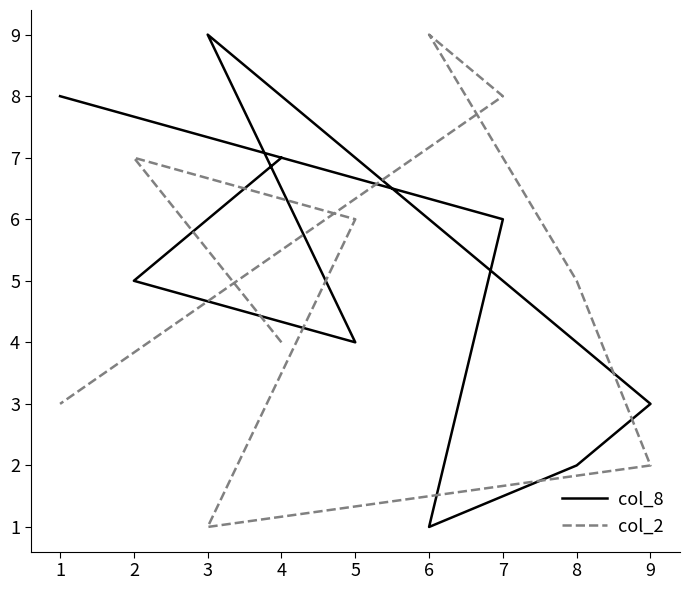

At how many categories does at least one series exceed 8?

2